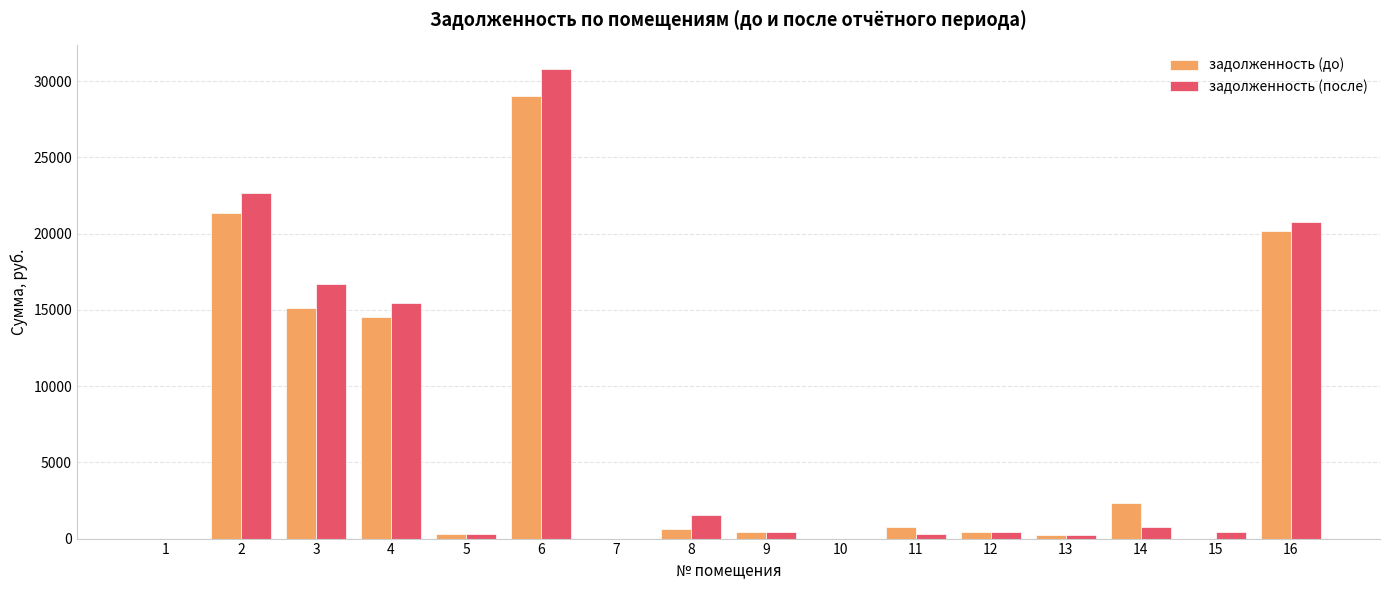

The задолженность (до) series shows 0.1 at 15. True or false?

True